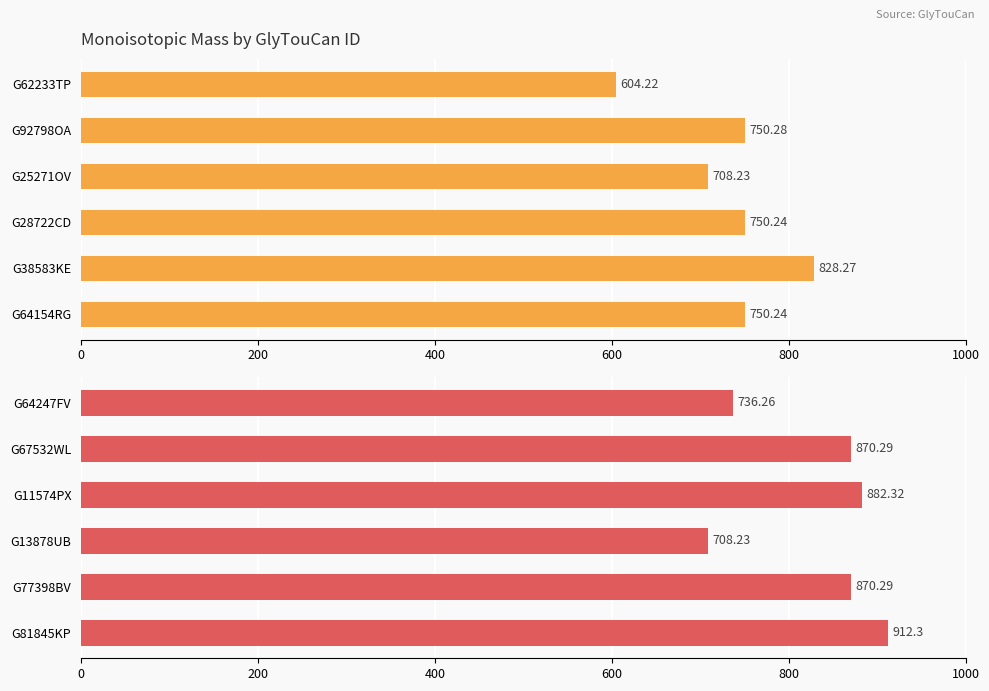

Does the chart contain stacked bars?

No